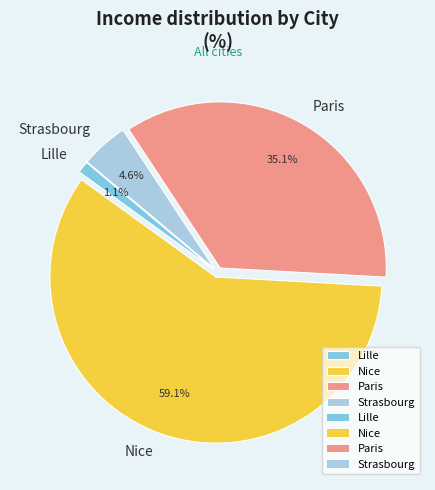

To the nearest percent, what is the combined percentage of Lille and Paris?

36%